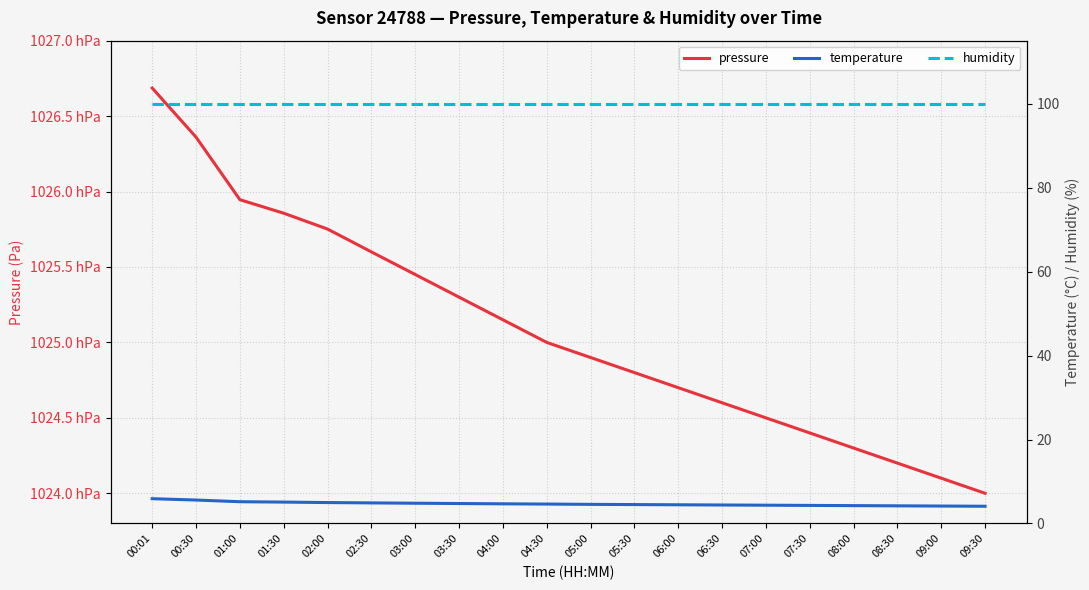

True or false: pressure has more than 2 interior local peaks.

False